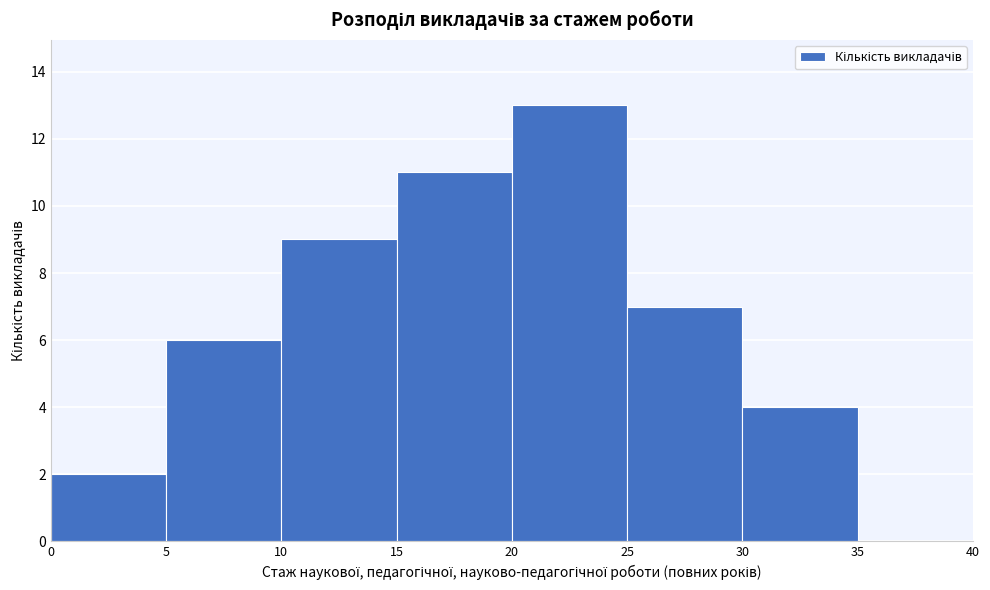

Reading left to right, transcribe this chart: for each bar, give the range it covers on the x-axis and its height. The values are not printed on the chart, so give them approximately, as read against the axis.

0 to 5: 2
5 to 10: 6
10 to 15: 9
15 to 20: 11
20 to 25: 13
25 to 30: 7
30 to 35: 4
35 to 40: 0